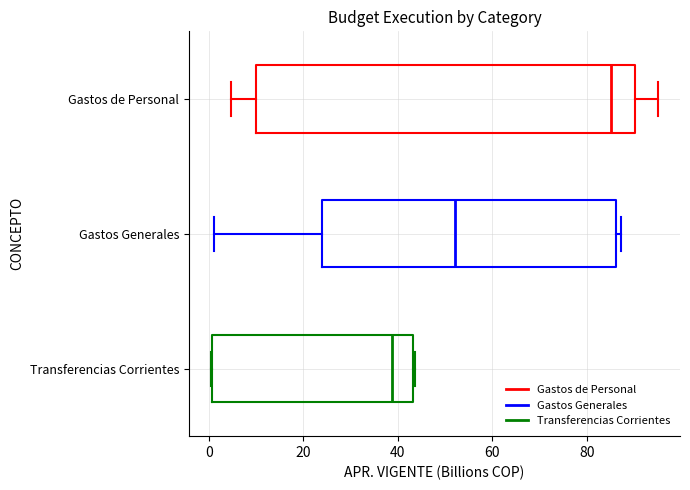

Reading bottom to top, read every box against the x-axis: the position of its median line, the range the box covers, and the ends of its whiskers. The values are not printed on the chart, so give them approximately, as read against the axis.

Transferencias Corrientes: median 38, box 0 to 44, whiskers 0 to 44
Gastos Generales: median 52, box 24 to 86, whiskers 2 to 88
Gastos de Personal: median 86, box 10 to 90, whiskers 4 to 94